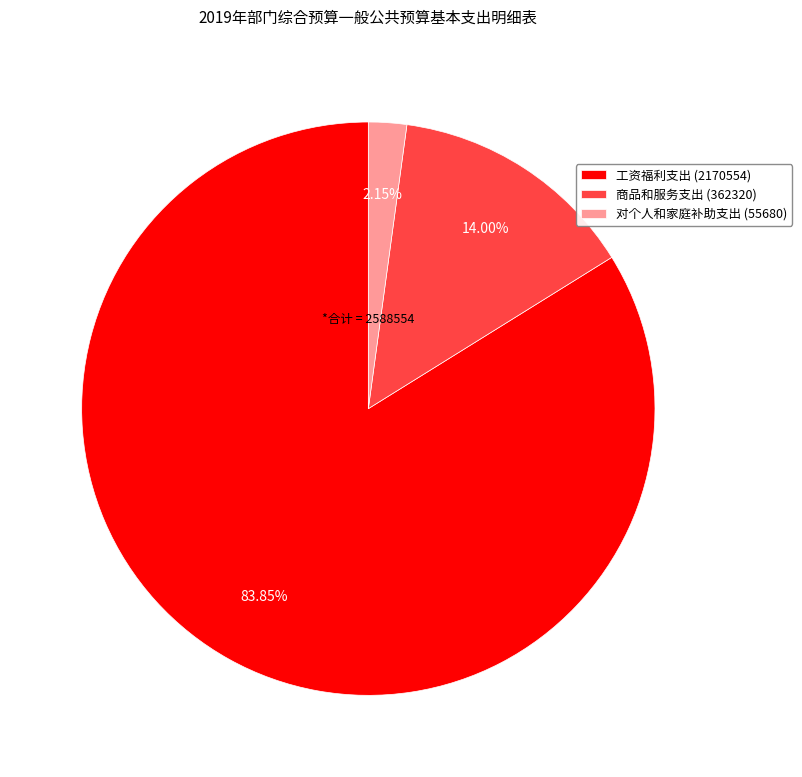

Does 工资福利支出 account for over 50% of the chart?

Yes